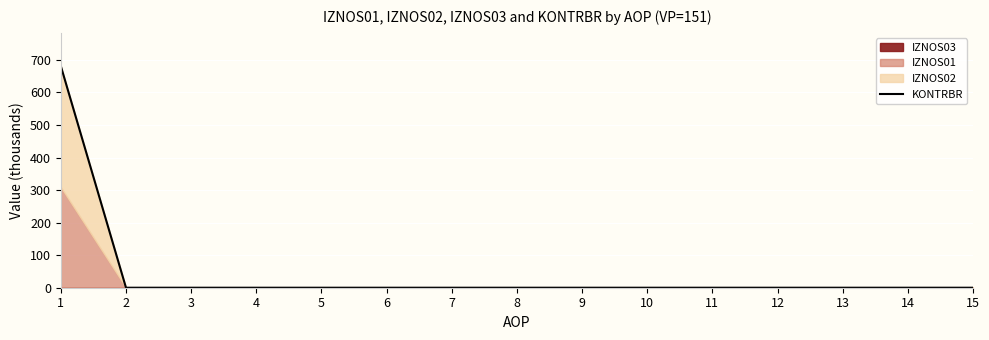

The chart shows a value of 0.0 at 12. True or false?

True